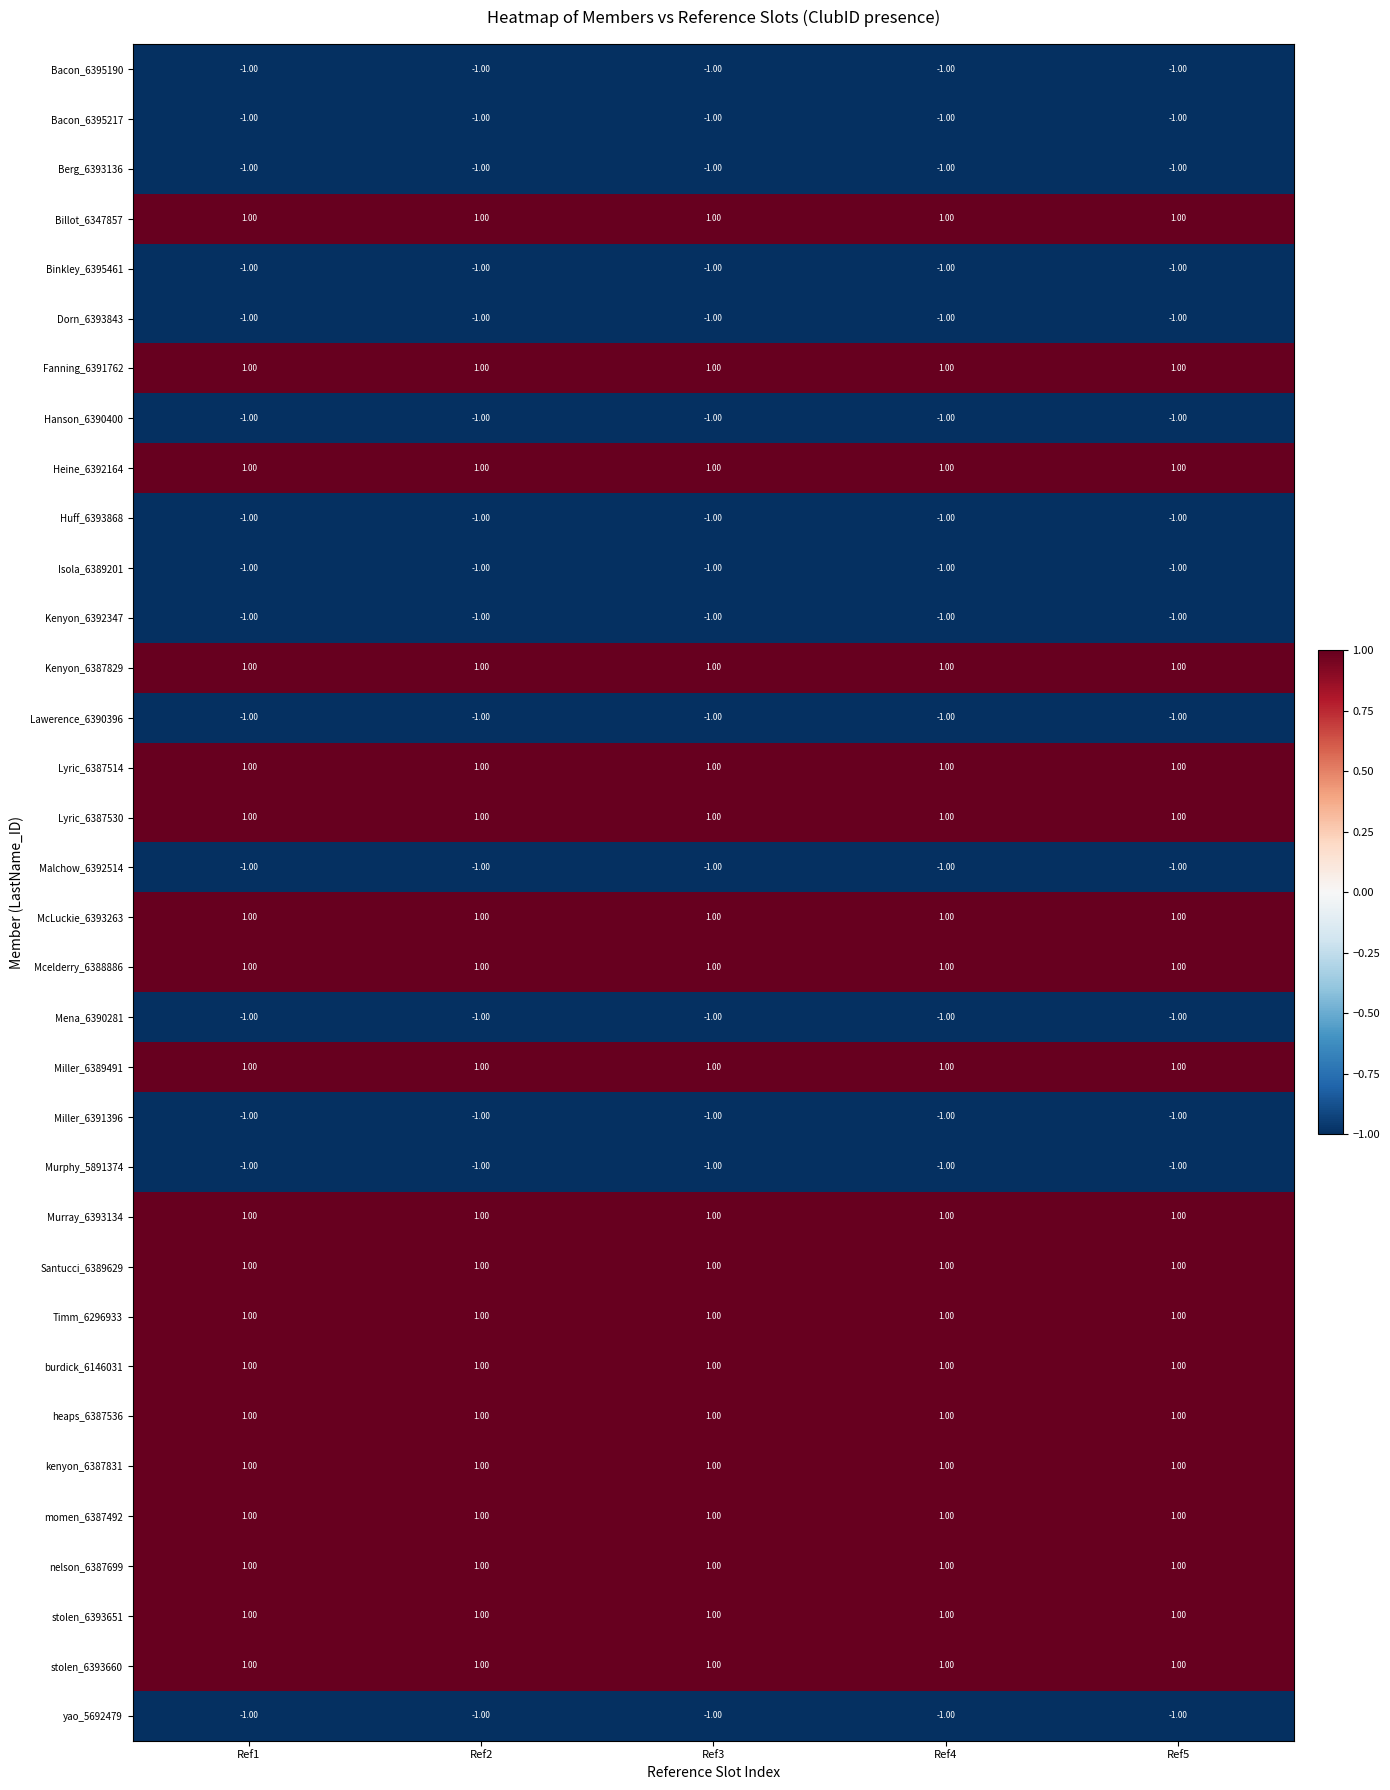

What is the sum of all Miller_6389491 values?

5